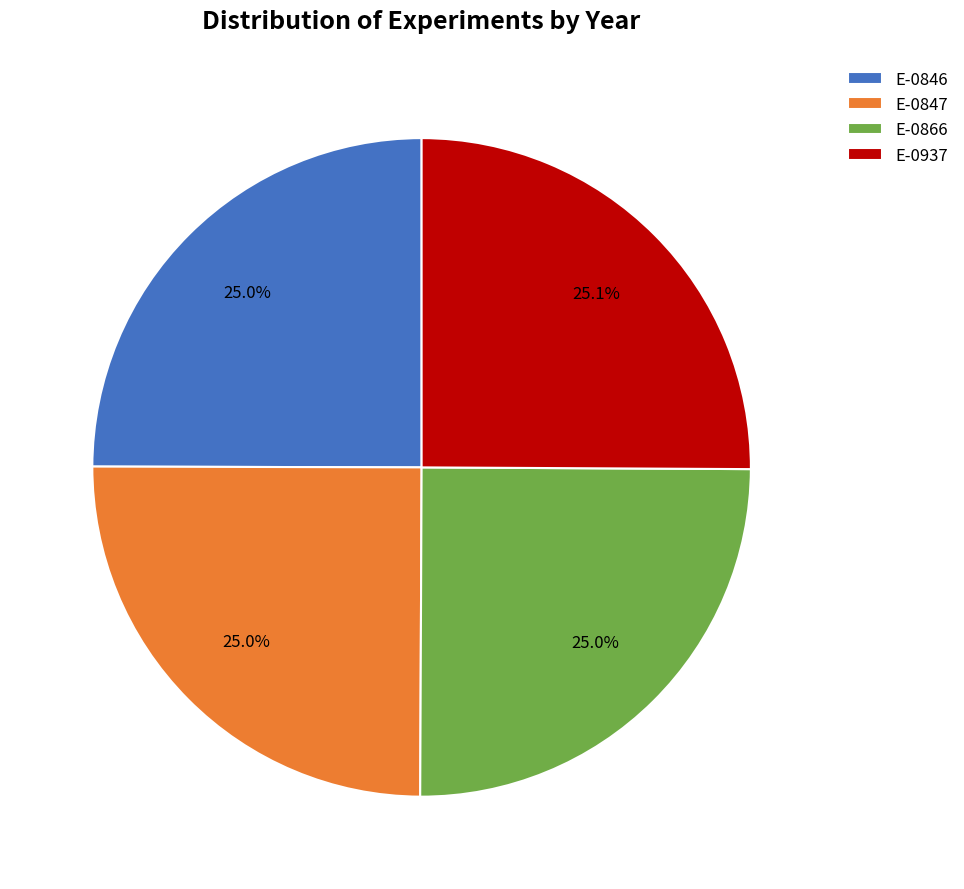

What portion of the pie excludes E-0937?

74.9%